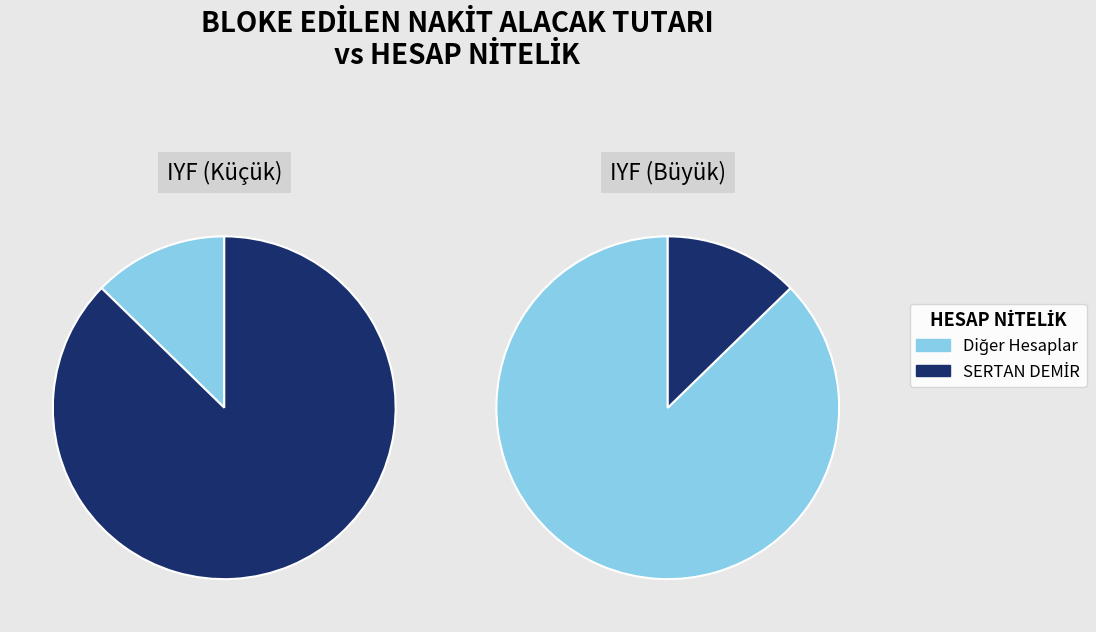

Which category accounts for the majority?

SERTAN DEMİR